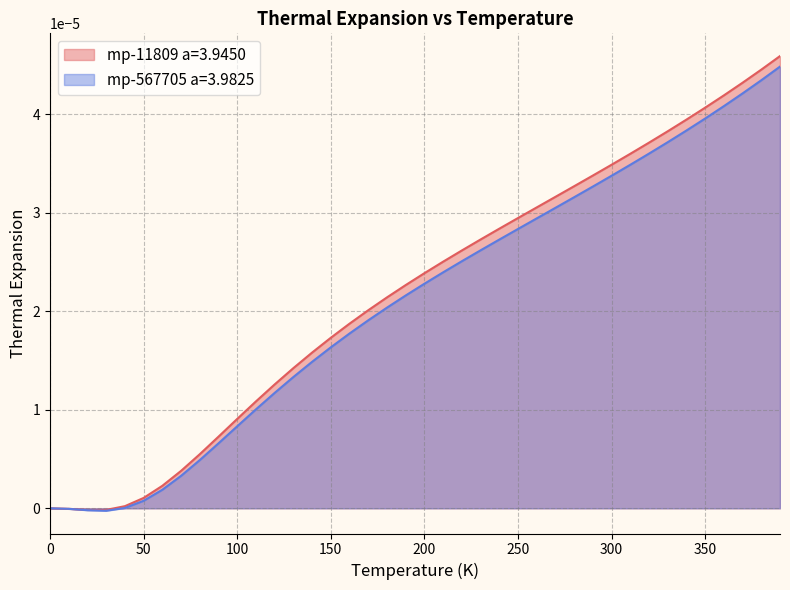

At which category is the sum across all series the highest?

390.0